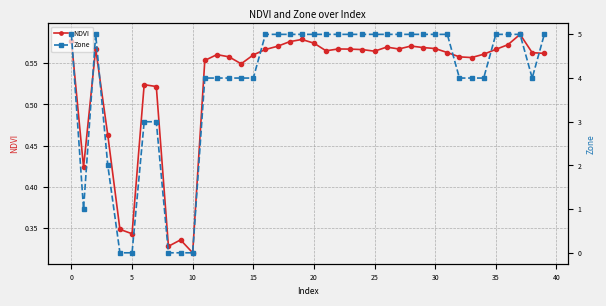

What is the maximum value for Zone?

5.0